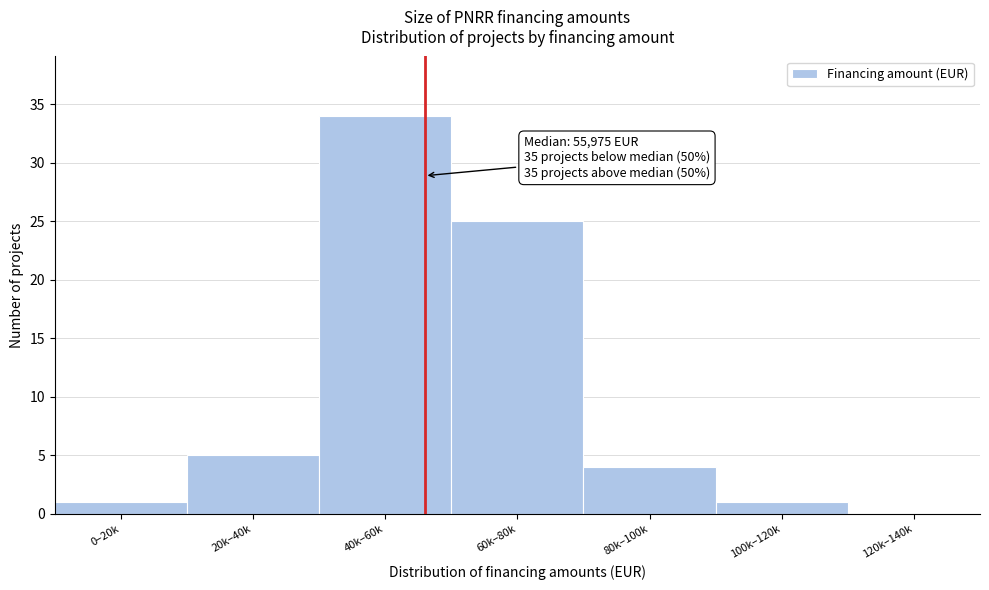

Reading right to left, extract all data points from this chart.

120k–140k=0	100k–120k=1	80k–100k=4	60k–80k=25	40k–60k=34	20k–40k=5	0–20k=1